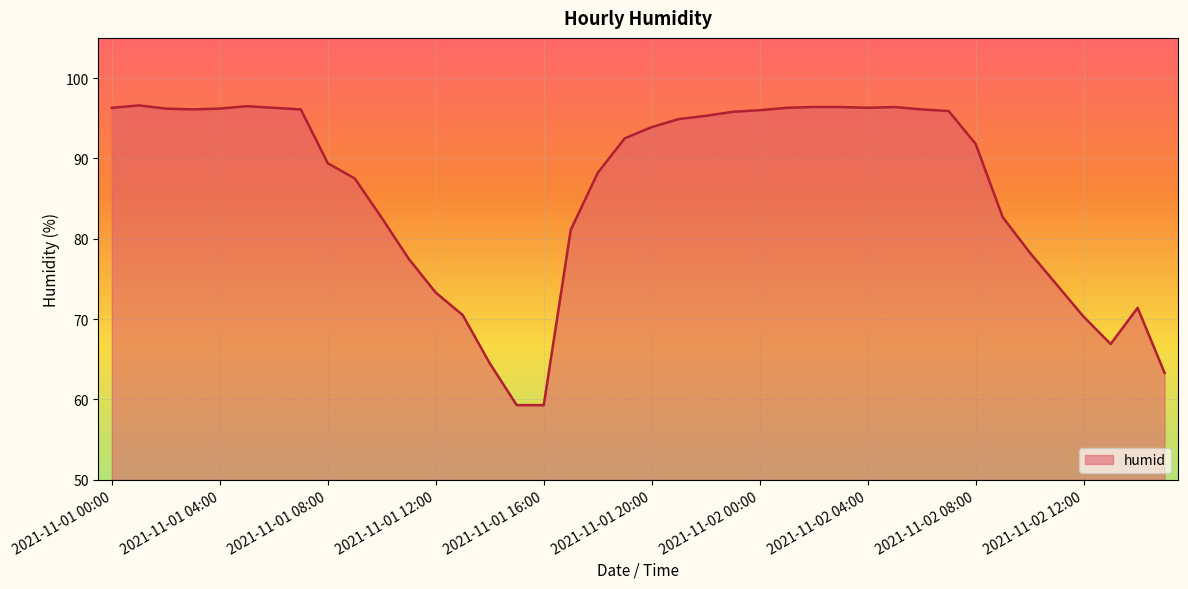

What is the maximum value shown in the chart?

96.6